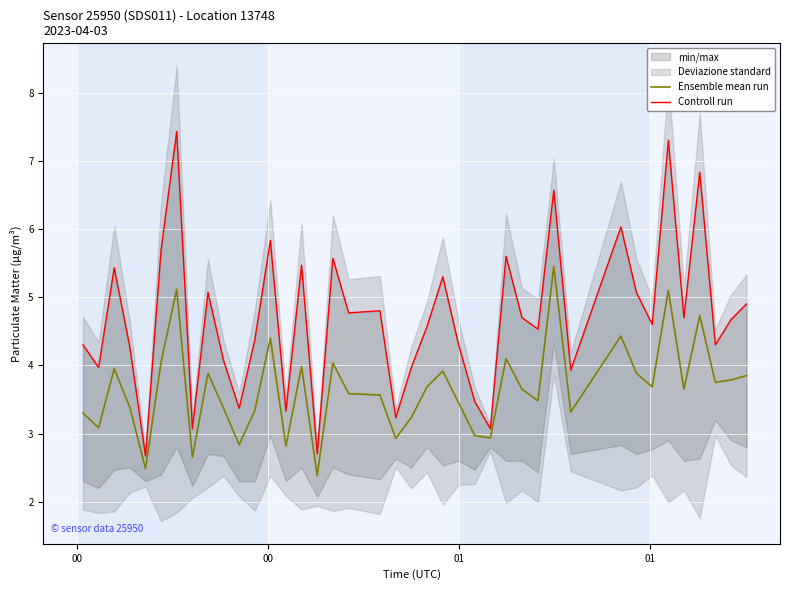

What is the minimum value for Ensemble mean run?

2.4